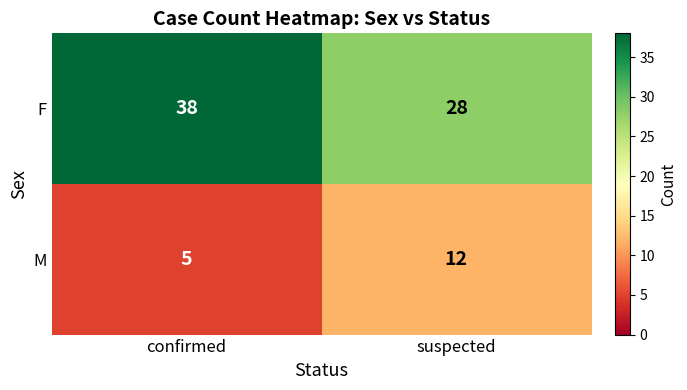

The M series shows 9 at confirmed. True or false?

False